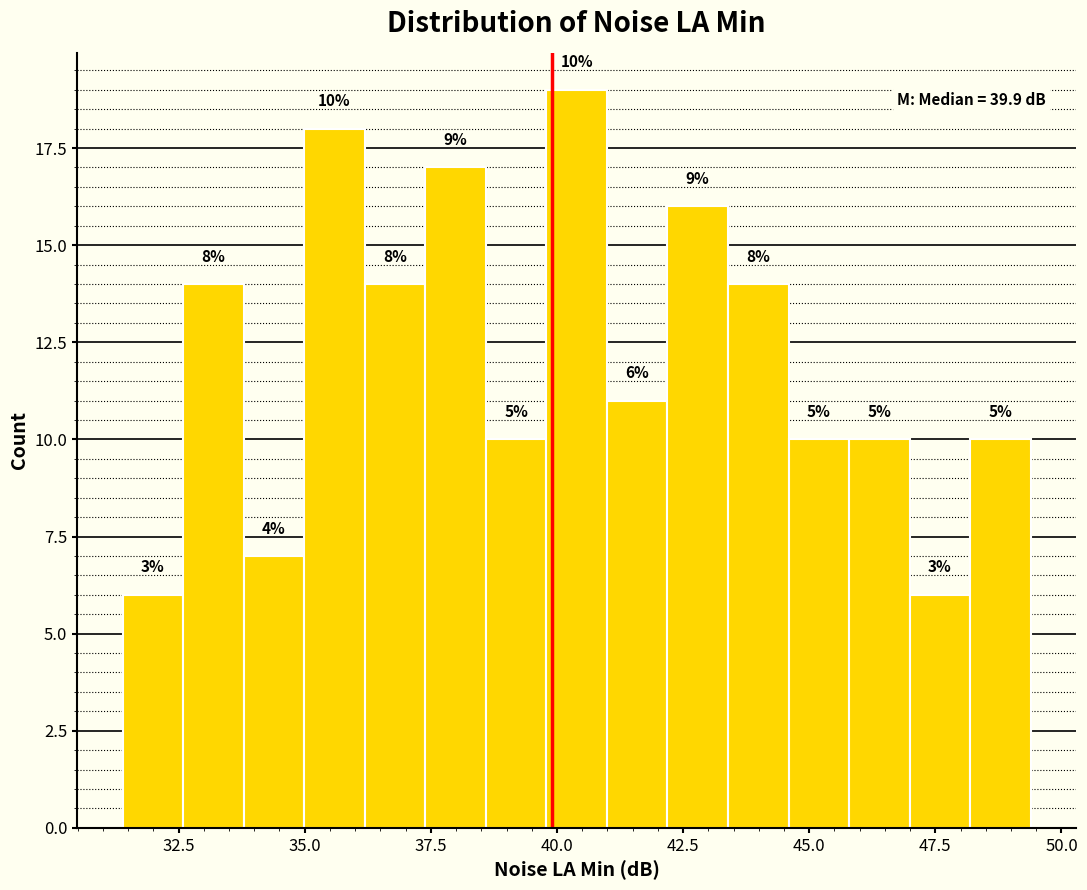

Around what value on the x-axis is the tallest bar? Give the approximate position of its centre, as read against the axis.

40.5